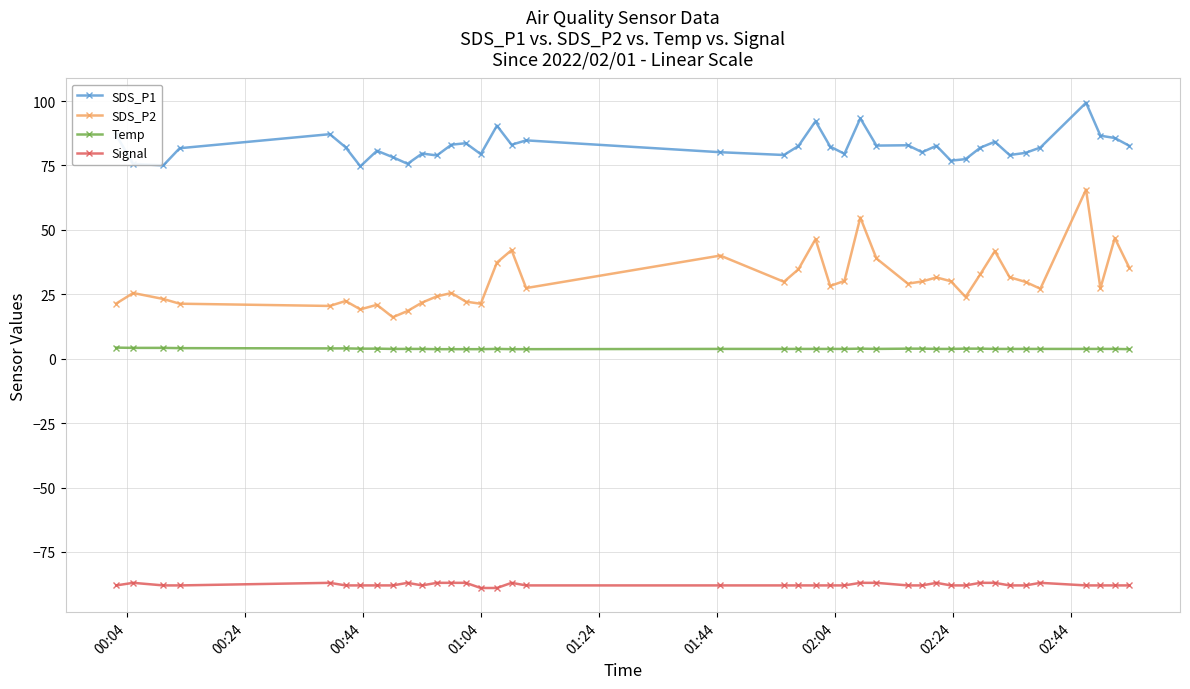

What are all the series names shown in the legend?

SDS_P1, SDS_P2, Temp, Signal